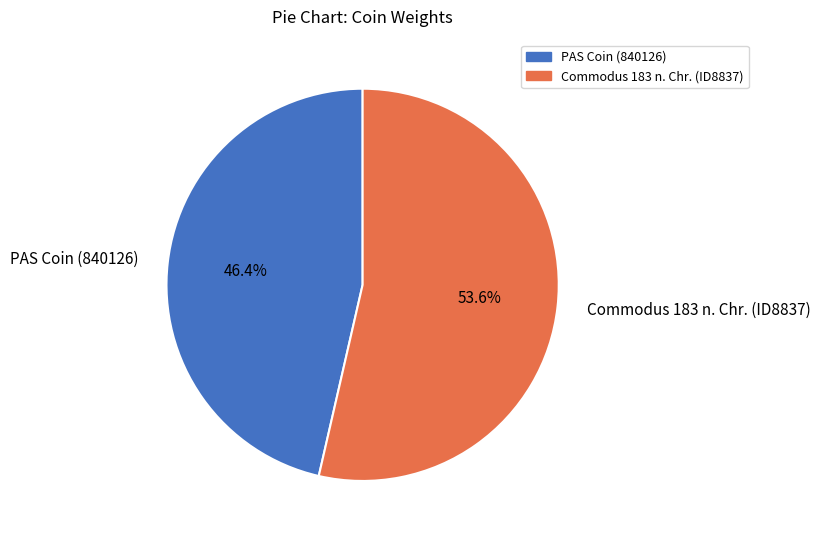

What percentage do Commodus 183 n. Chr. (ID8837) and PAS Coin (840126) together represent?

100.0%